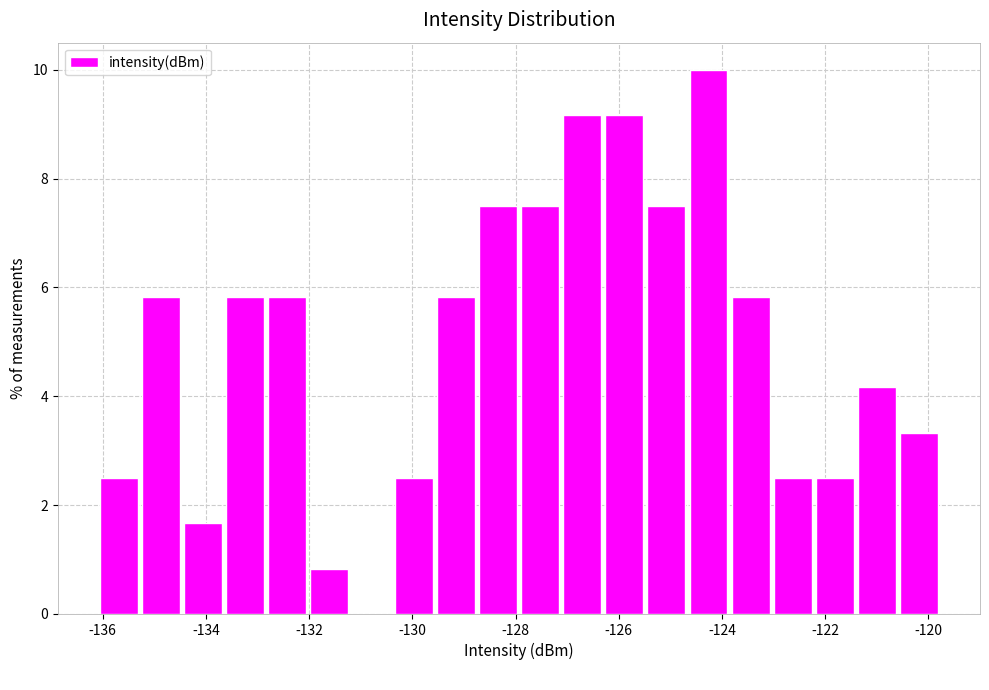

Reading left to right, list every bar in this chart as the range it spans on the x-axis followed by its height. Neither the bar edges nor the heights are printed on the chart, so give them approximately, as read against the axes.

-136.0 to -135.2: 2.6
-135.2 to -134.4: 5.8
-134.4 to -133.6: 1.6
-133.6 to -132.8: 5.8
-132.8 to -132.0: 5.8
-132.0 to -131.2: 0.8
-131.2 to -130.4: 0
-130.4 to -129.6: 2.6
-129.6 to -128.8: 5.8
-128.8 to -128.0: 7.6
-128.0 to -127.2: 7.6
-127.2 to -126.4: 9.2
-126.4 to -125.4: 9.2
-125.4 to -124.6: 7.6
-124.6 to -123.8: 10.0
-123.8 to -123.0: 5.8
-123.0 to -122.2: 2.6
-122.2 to -121.4: 2.6
-121.4 to -120.6: 4.2
-120.6 to -119.8: 3.4